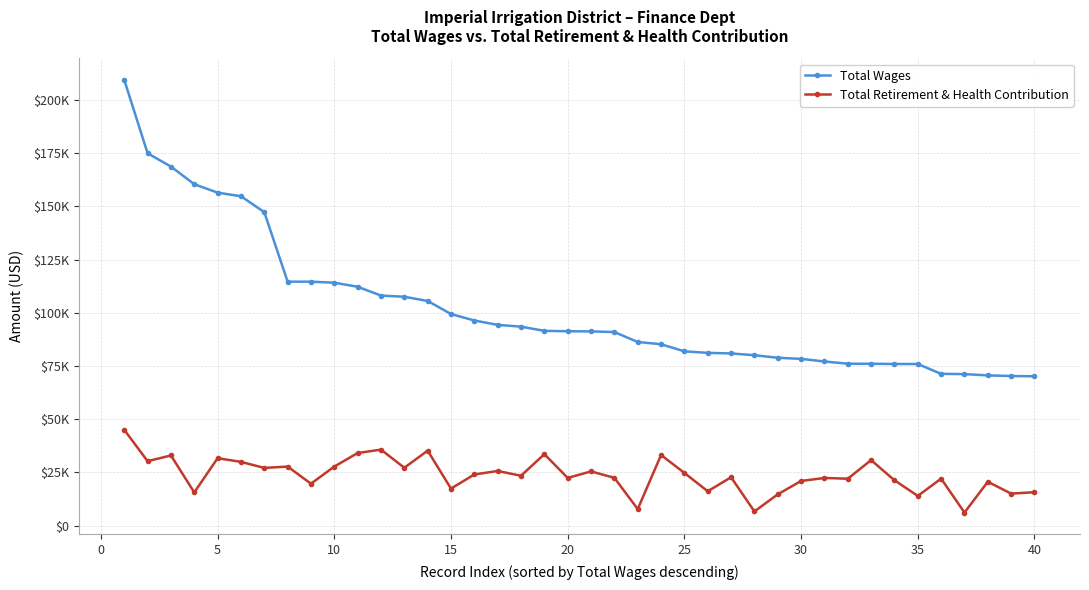

Which series has the widest spread of values?

Total Wages